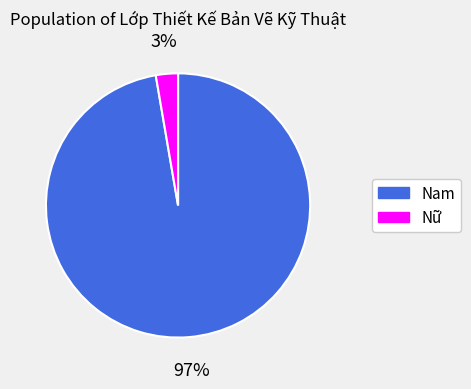

The Nam slice represents 97% of the pie. True or false?

True